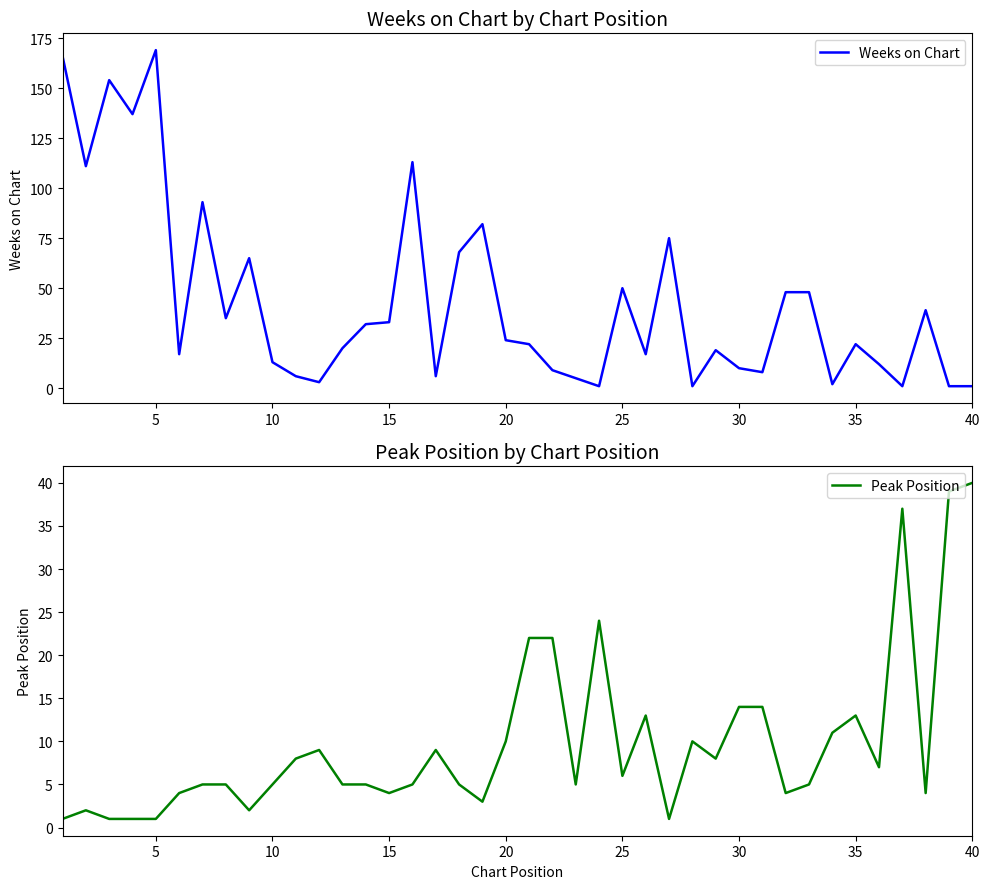

Which category has the highest value in the Peak Position series?

40